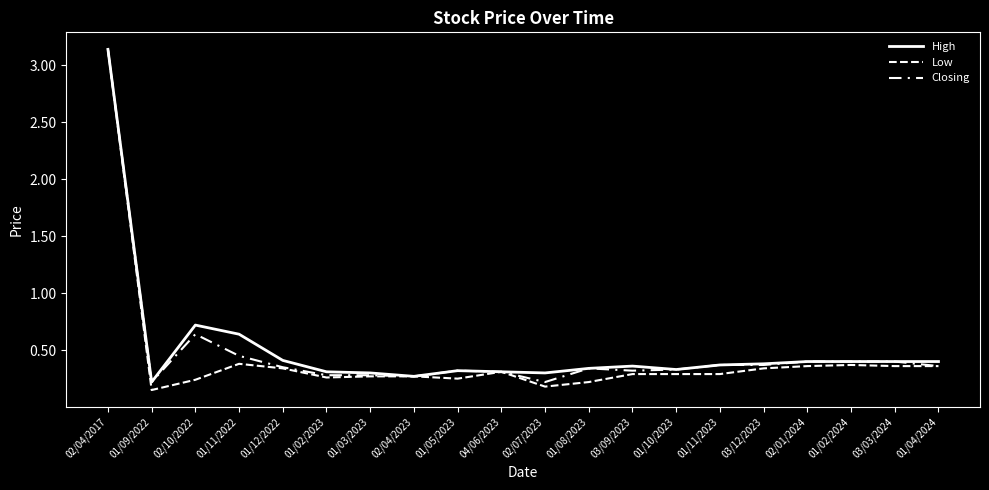

True or false: Low and High intersect in this chart.

False